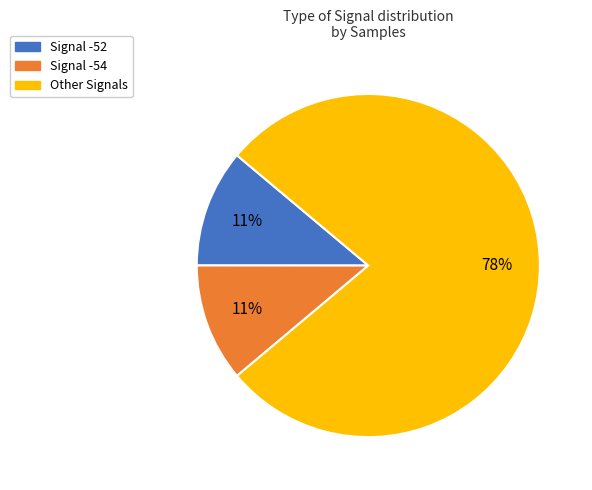

Is there a majority slice in this chart?

Yes